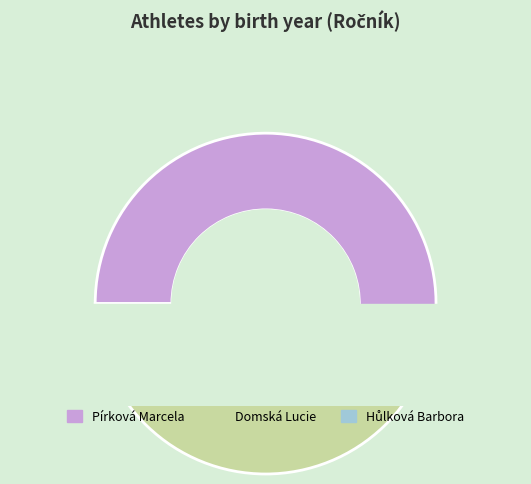

How many slices are in this pie chart?

3